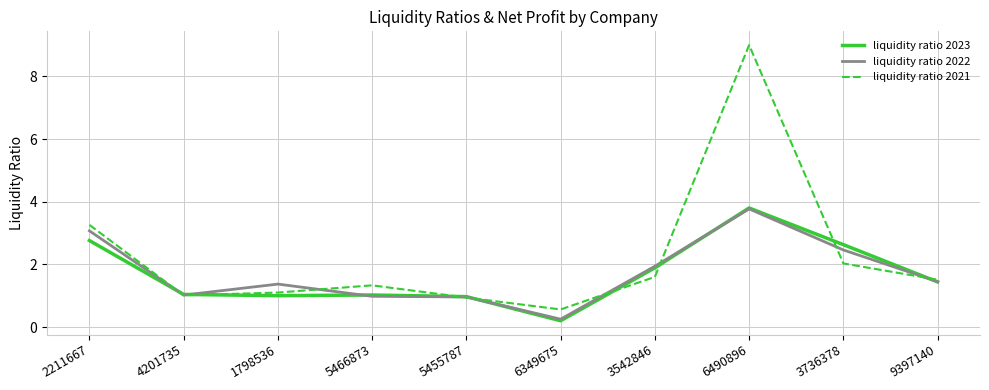

What is the sum of all liquidity ratio 2023 values?

16.8